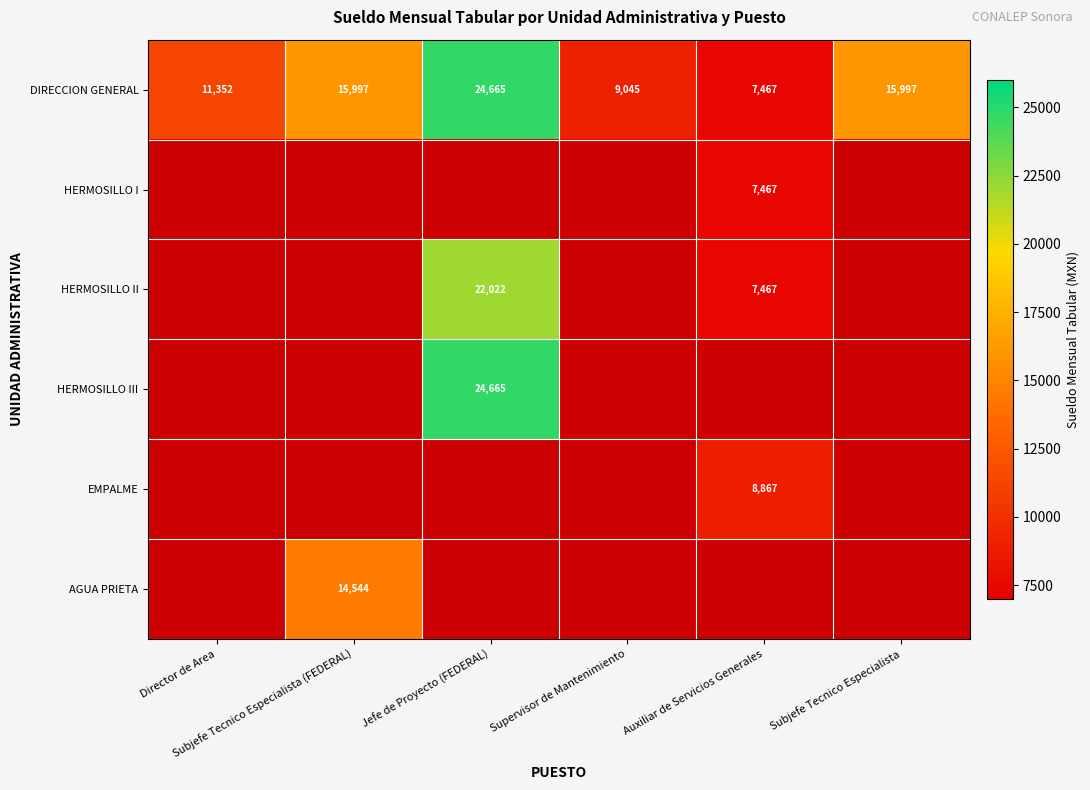

What is the difference between the second highest and minimum values in the DIRECCION GENERAL series?

8530.0